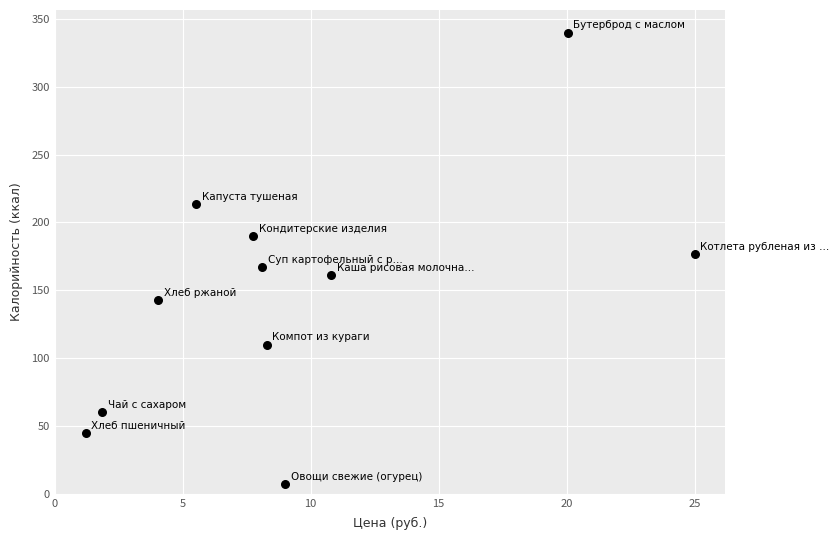

What is the average Y value?

146.7